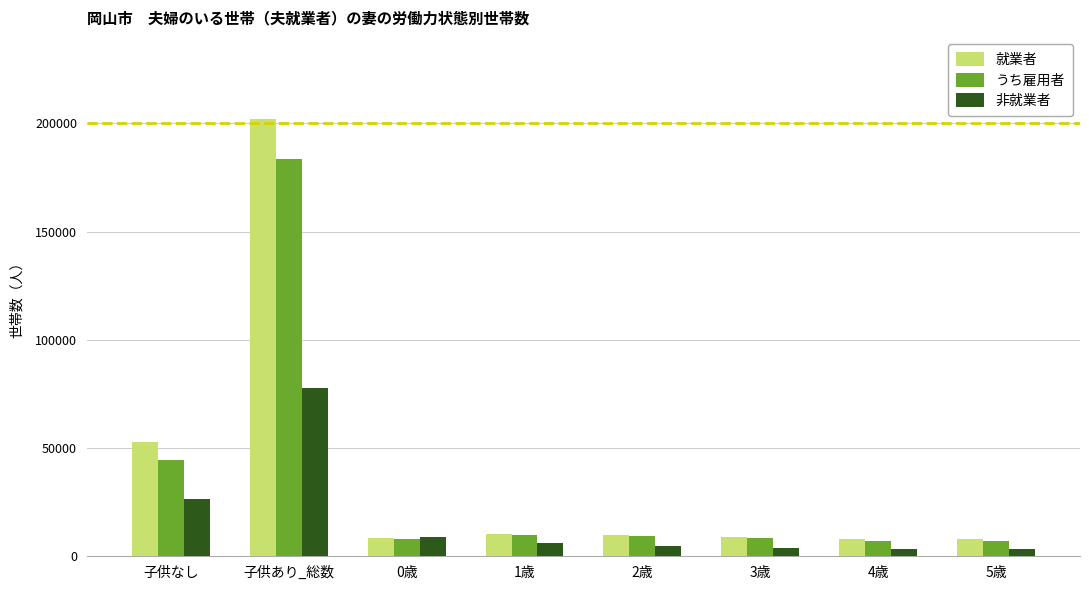

What is the label of the 3rd bar from the left?

0歳